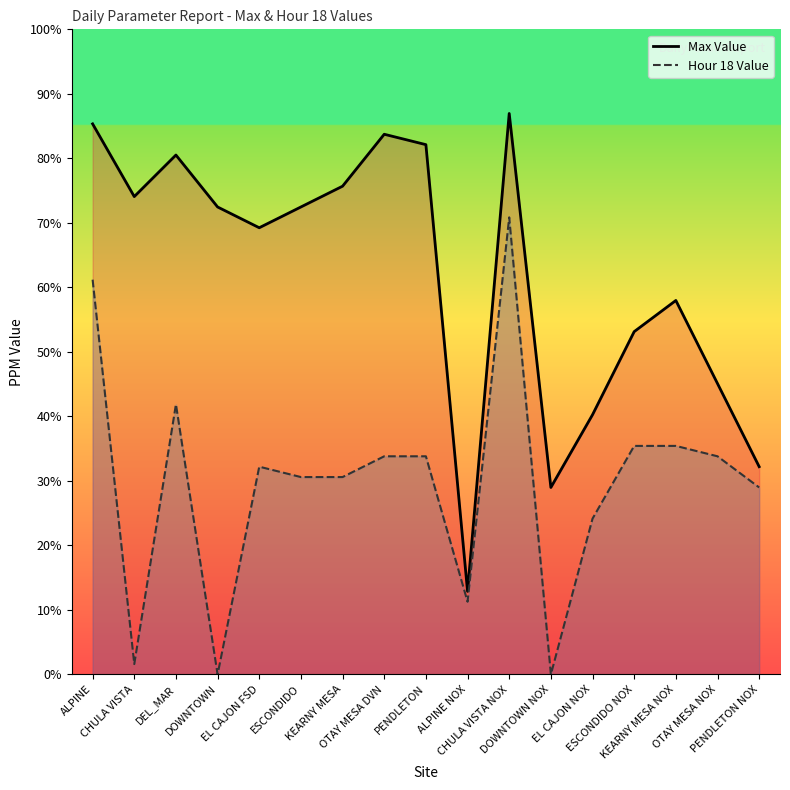

Count the Max Value values in the range 0 to 1.

17